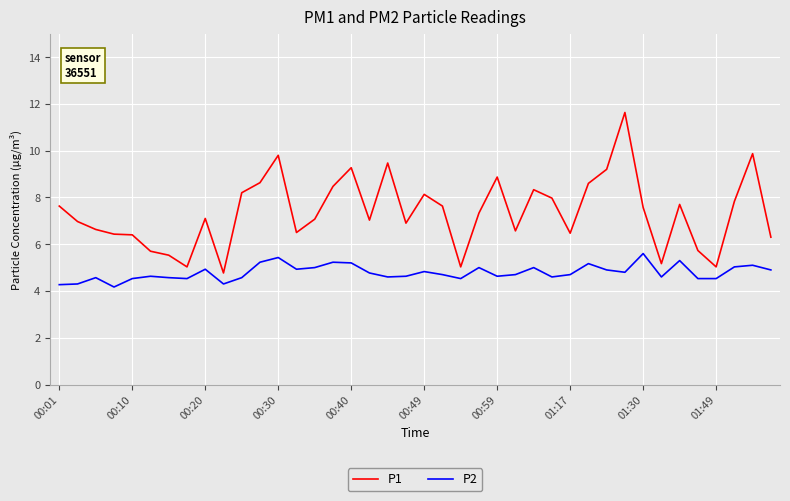

Which series has the largest total across all categories?

P1